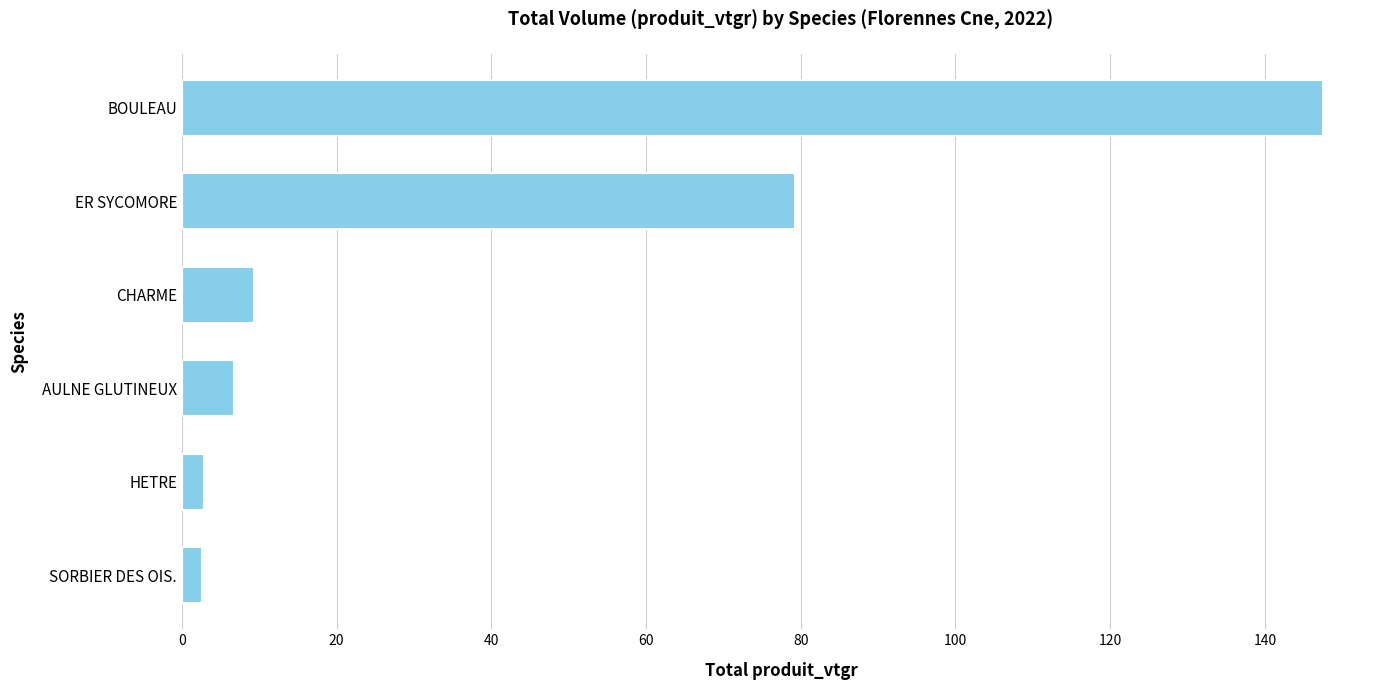

What is the change in value from BOULEAU to CHARME?

-138.1